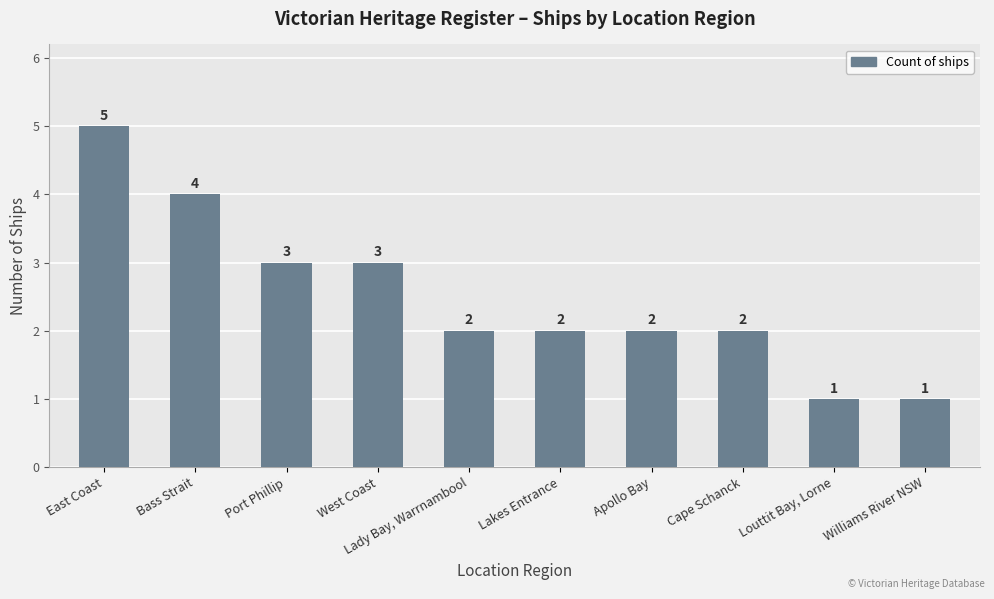

What is the maximum value shown in the chart?

5